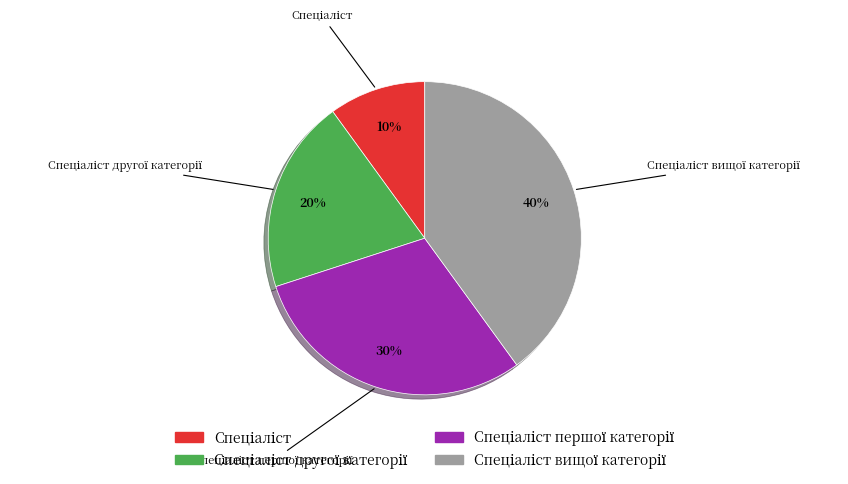

To the nearest percent, what is the average slice percentage?

25%